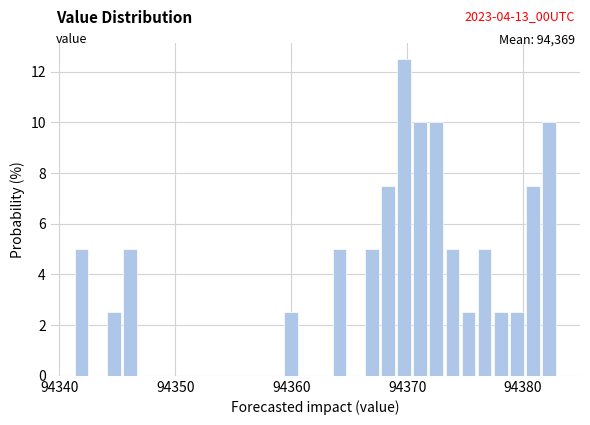

Read against the x-axis, roughly where is the centre of the tallest bar?

94370